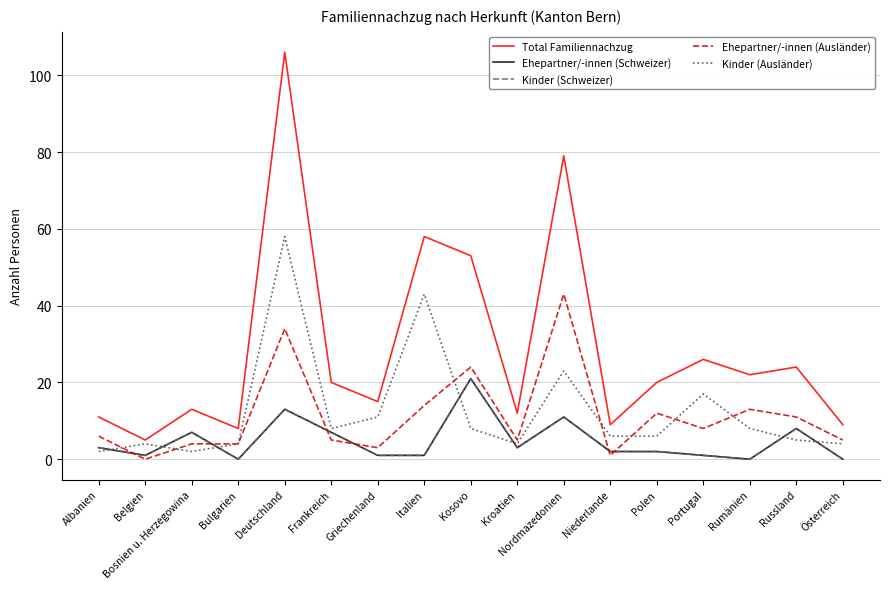

True or false: Total Familiennachzug has more than 1 interior local peaks.

True